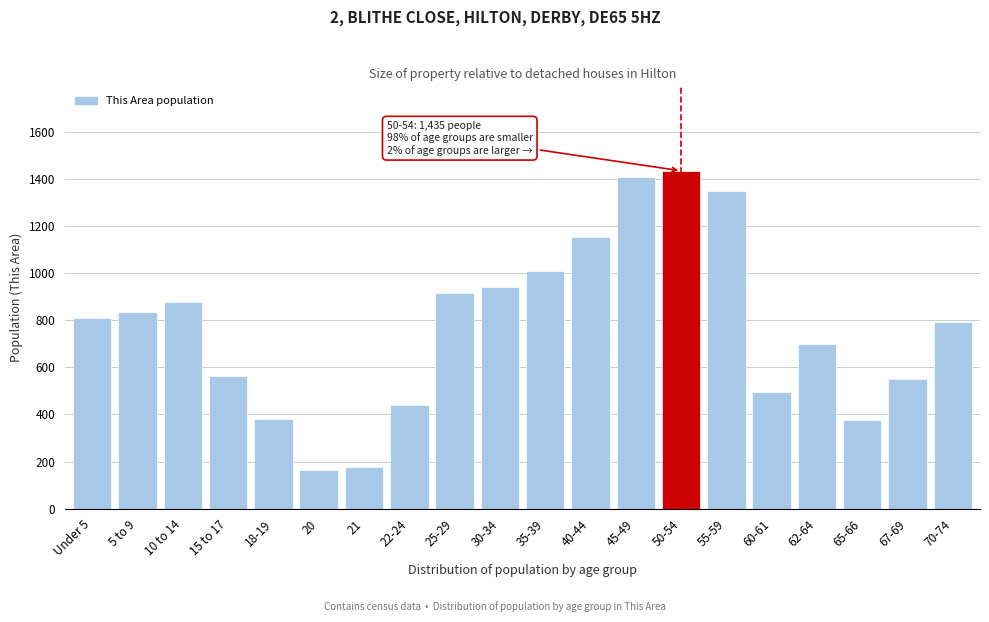

Which has a higher value, Under 5 or 60-61?

Under 5